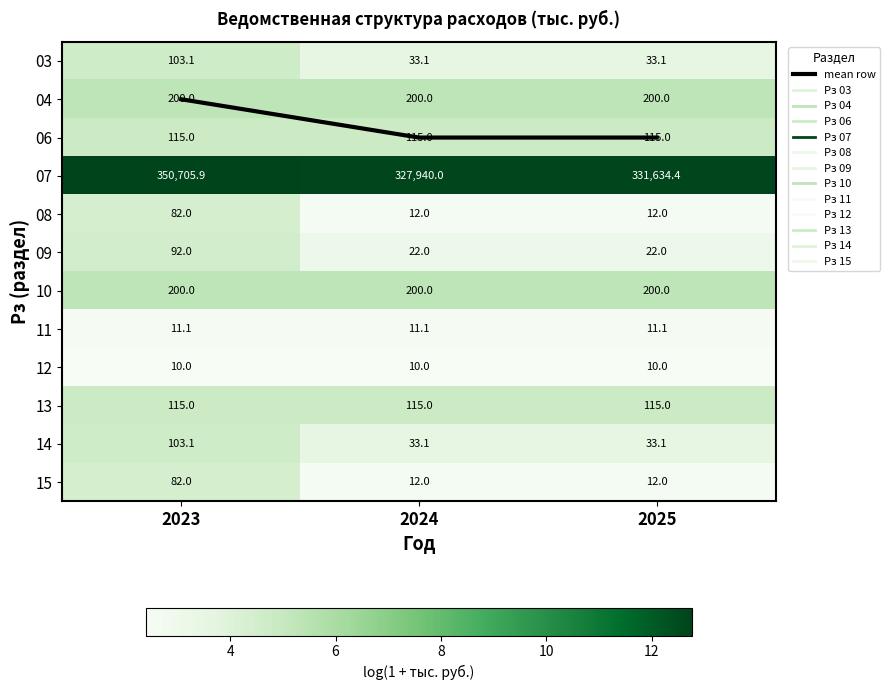

Between 2024 and 2025, which series saw the biggest shift?

07